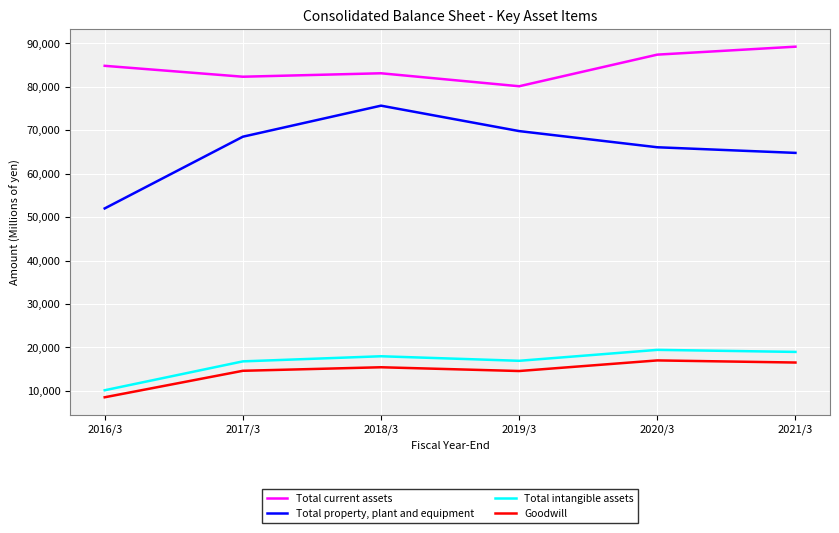

Read the Total current assets value at 2017/3.

82327